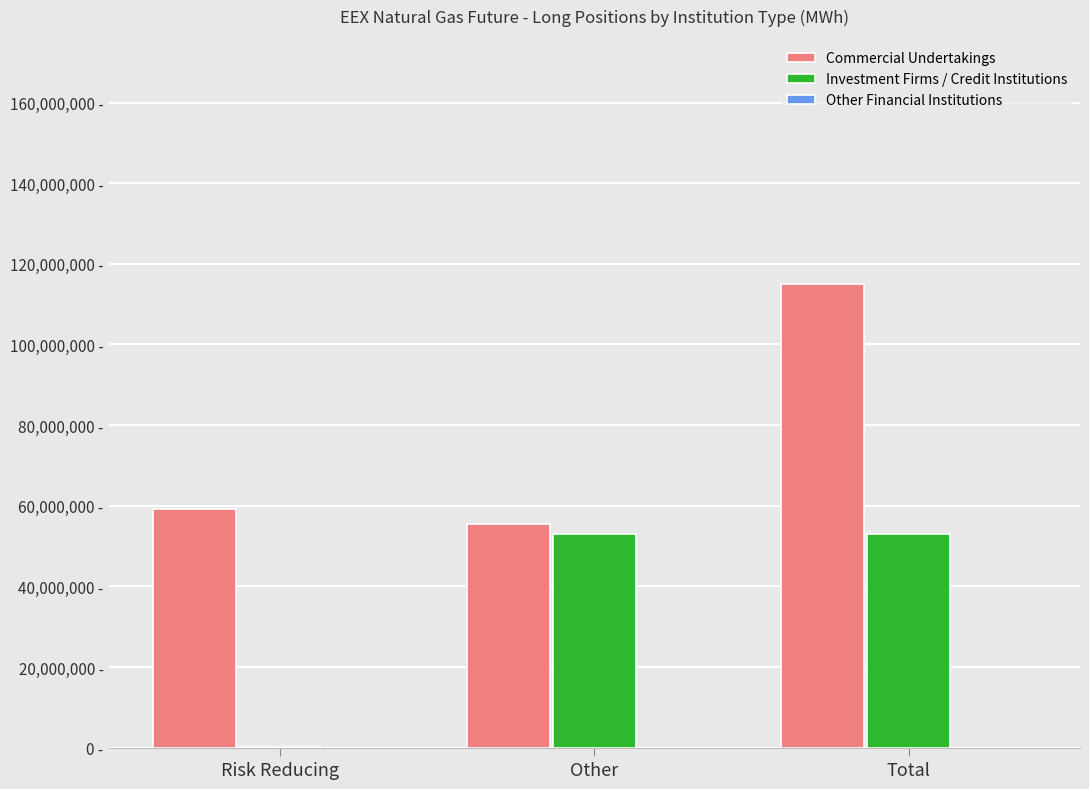

What is the value of the Commercial Undertakings bar at the 3rd from the left?

114899485